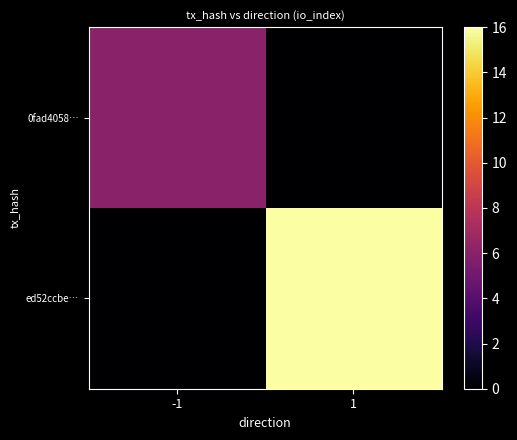

What is the difference between the highest and lowest values at -1?

6